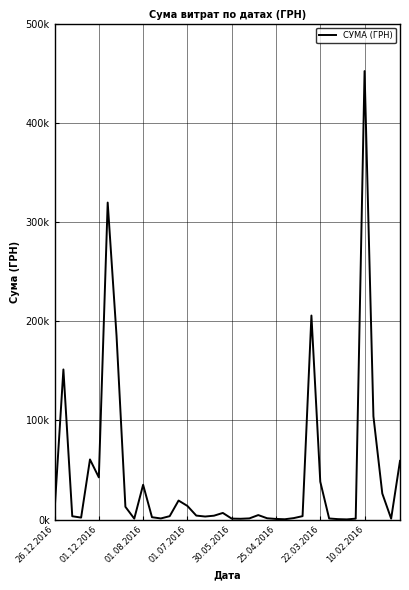

Is this an area chart (filled region under the line)?

No